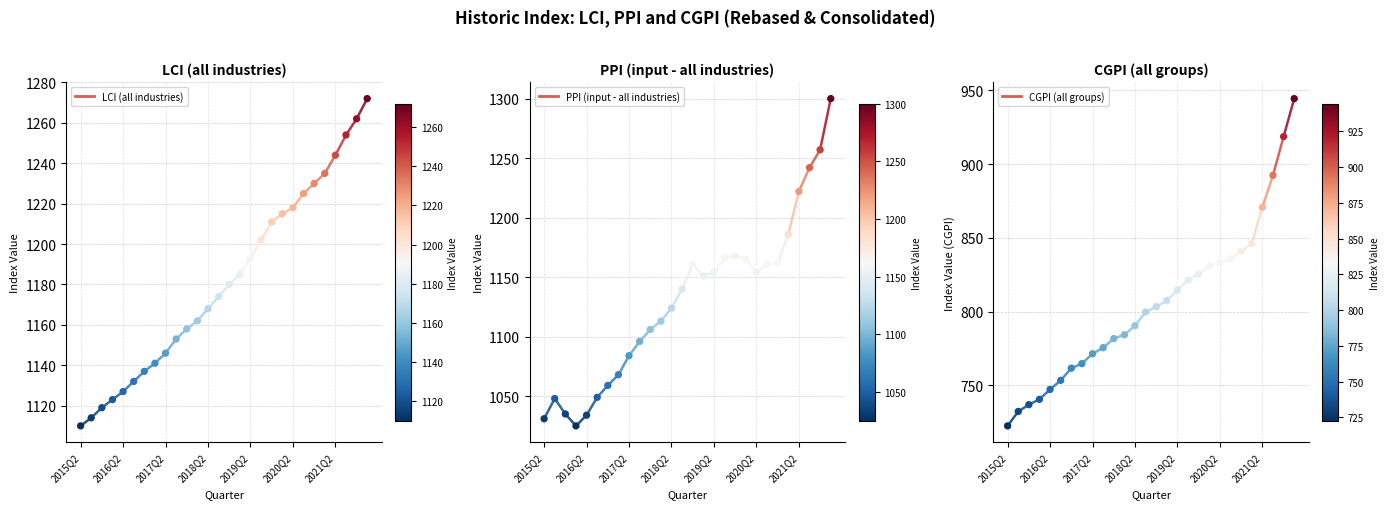

What is the total value across all series at 2016Q2?

2894.4